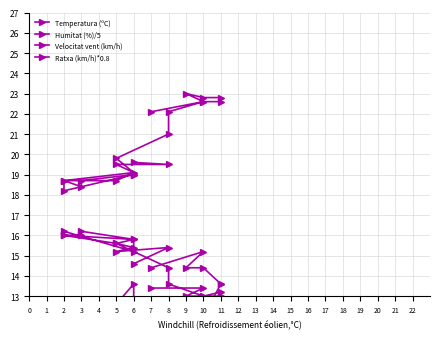

Does the chart display data point markers on the line(s)?

Yes